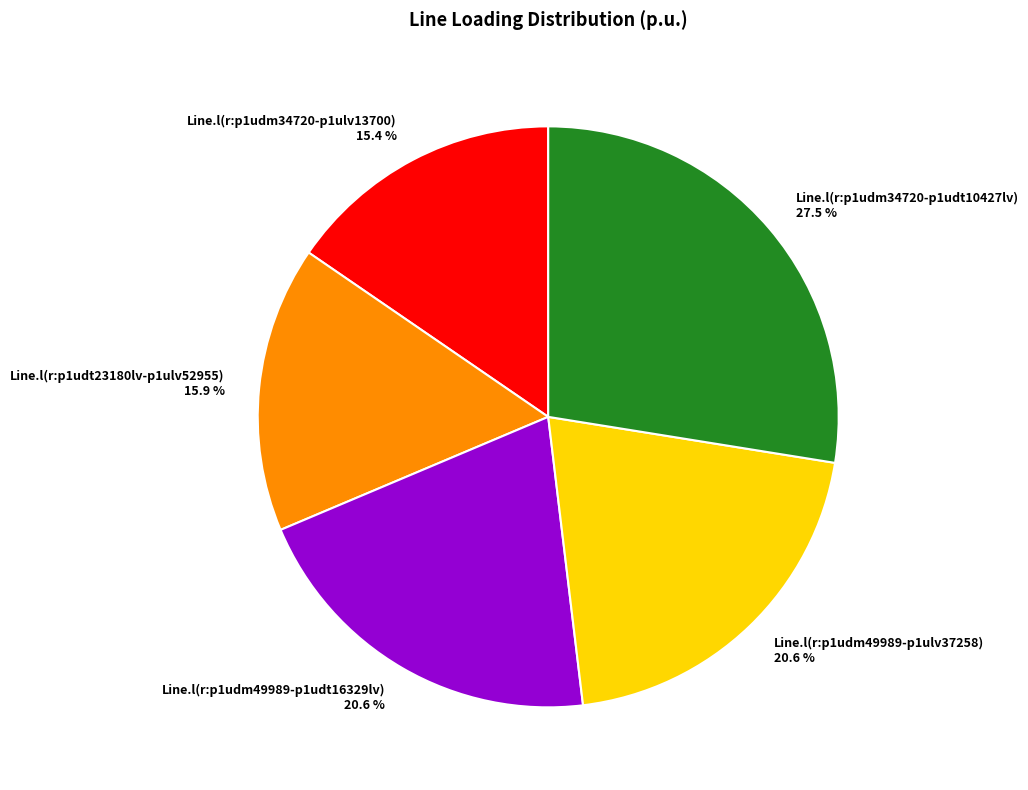

Approximately how many times larger is the value at Line.l(r:p1udm49989-p1udt16329lv) compared to Line.l(r:p1udm49989-p1ulv37258)?

1.0